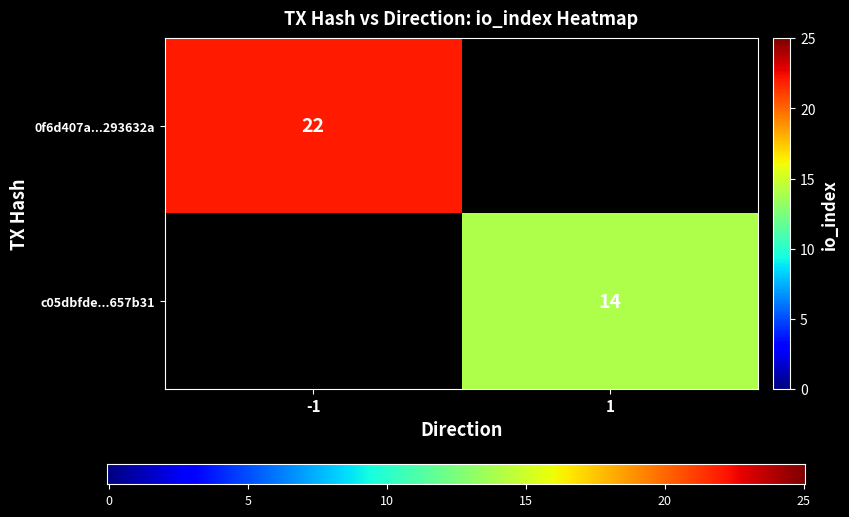

Reading left to right, list all the values displayed in this chart.

0f6d407a53f39514fe051e484572f247293632a: -1	22
c05dbfded21cbca036aca599b8477fcb8657b31: 1	14